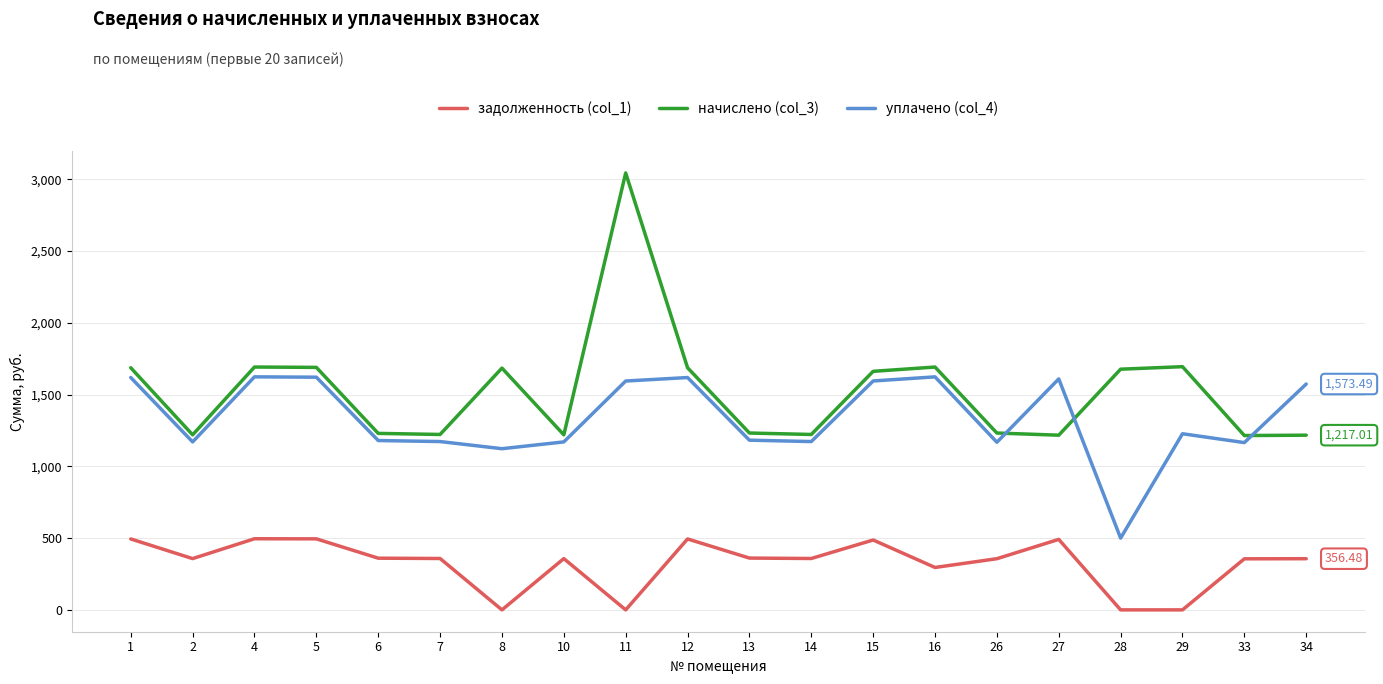

How many lines are shown in the chart?

3